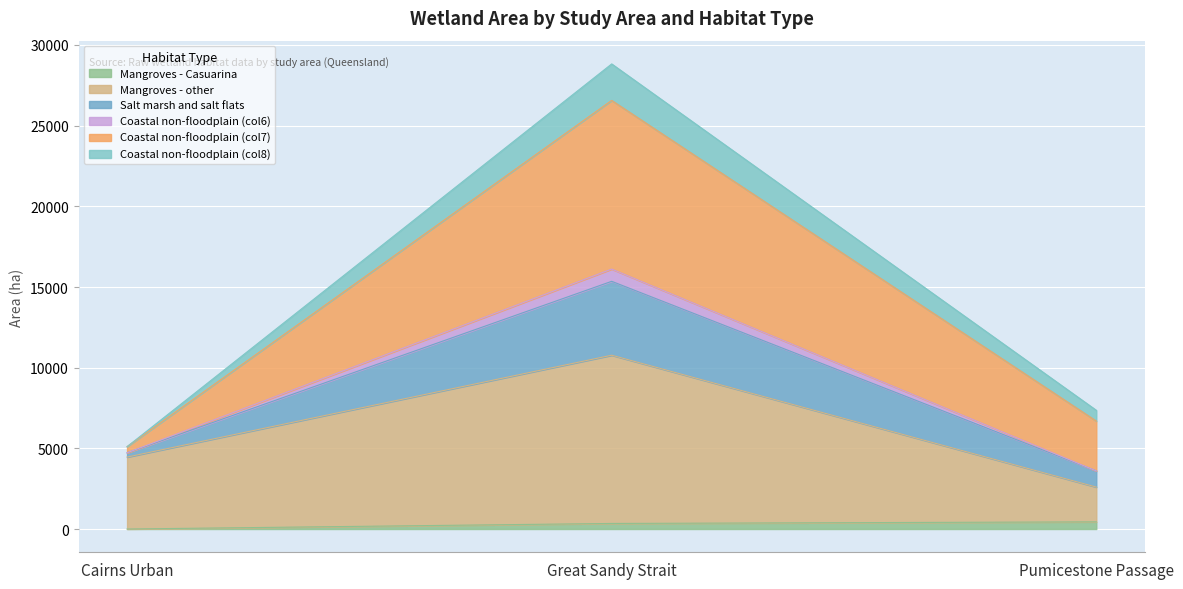

At which category is the sum across all series the highest?

Great Sandy Strait